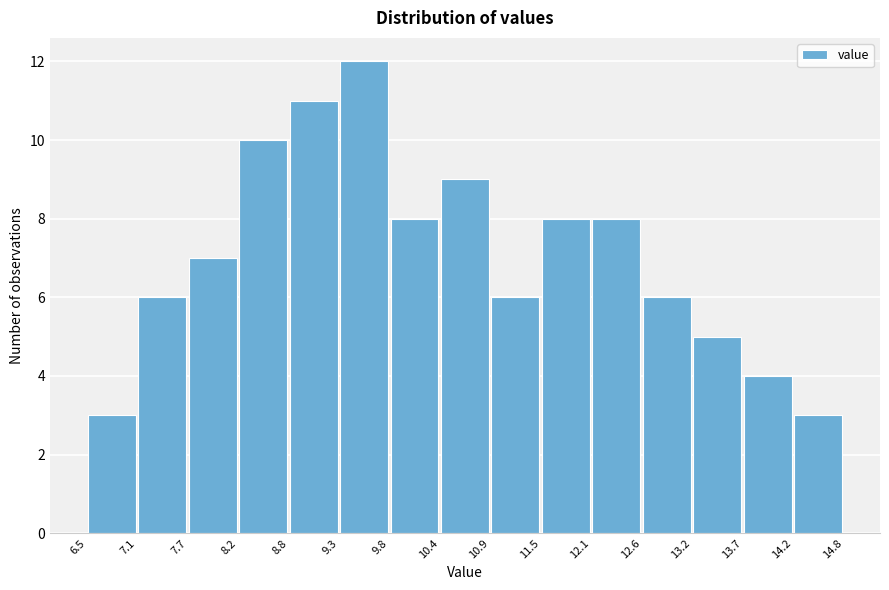

What is the height of the bar covering 9.3 to 9.8 on the x-axis? The values are not printed on the chart, so give them approximately, as read against the axis.

12